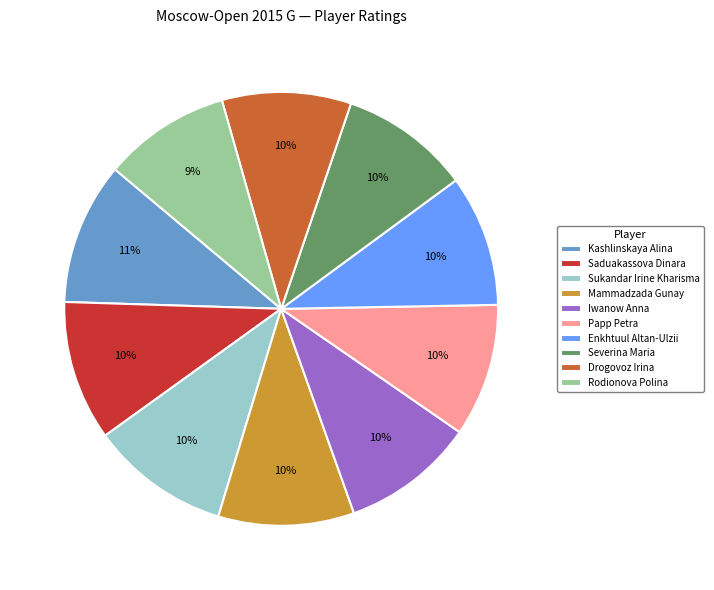

To the nearest percent, what percentage of the pie is Enkhtuul Altan-Ulzii?

10%